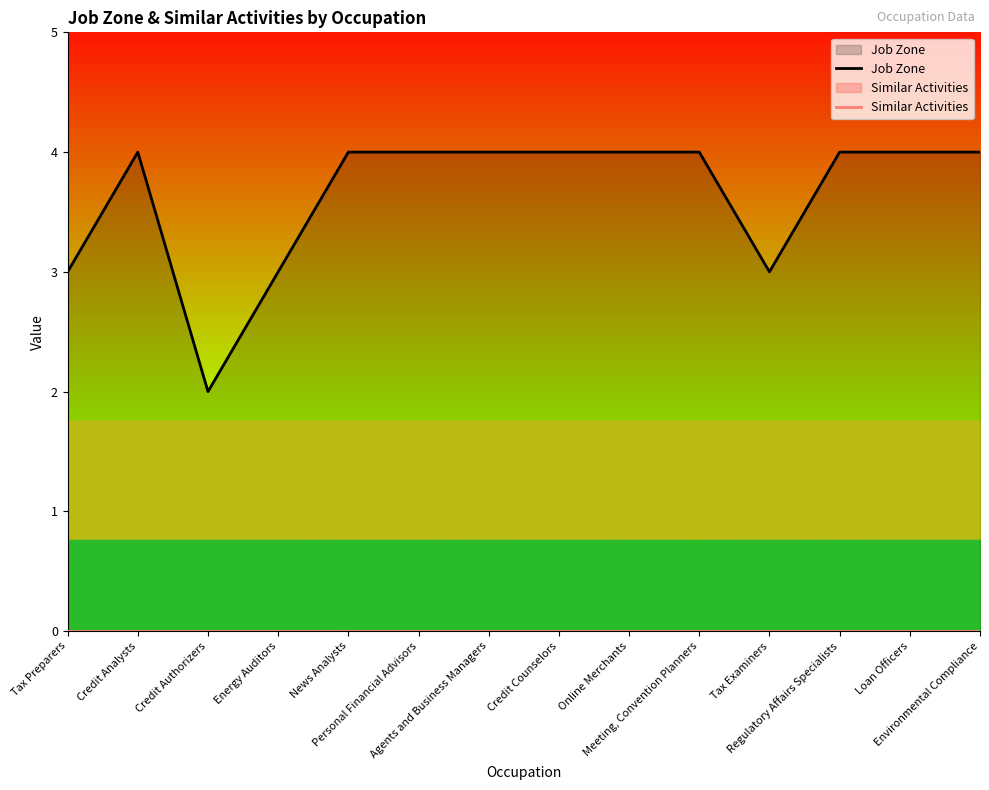

True or false: Similar Activities and Job Zone intersect in this chart.

False